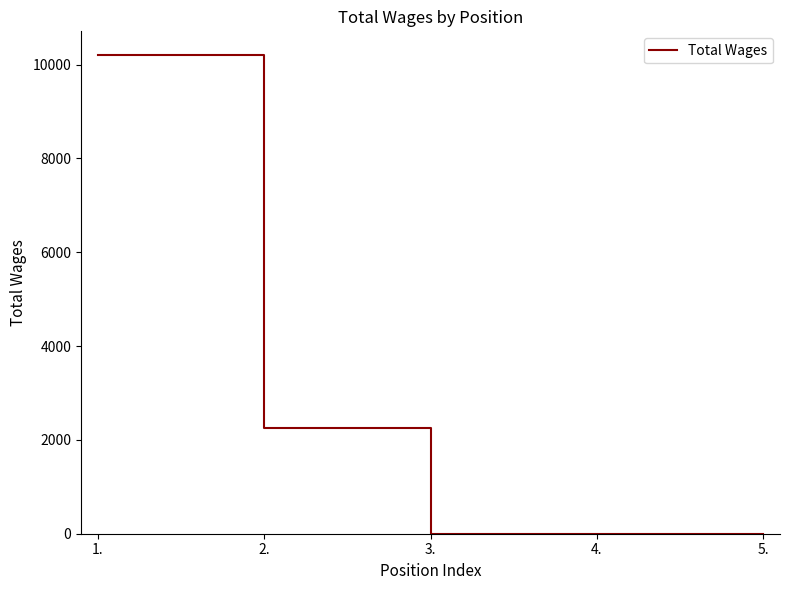

At which label is the value closest to 5100?

2.